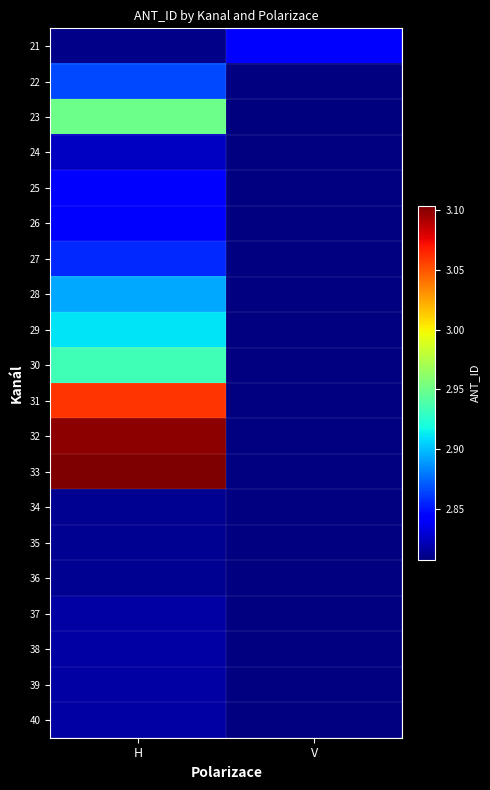

Count the number of categories in the chart.

2